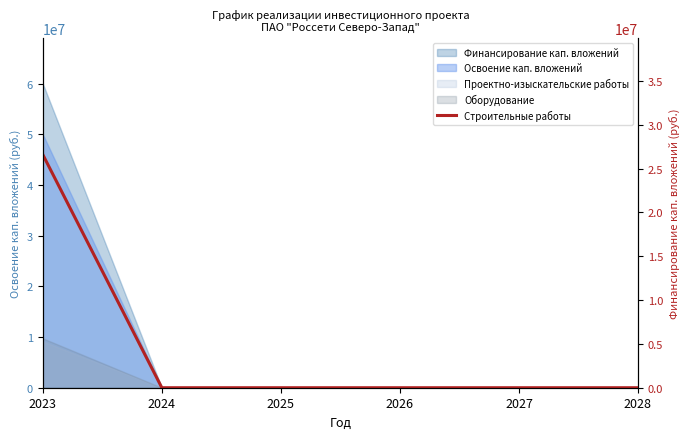

List the labels in order of value, largest first.

2023, 2024, 2025, 2026, 2027, 2028